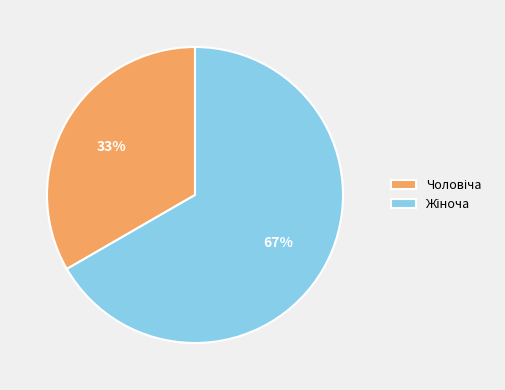

Is there a majority slice in this chart?

Yes